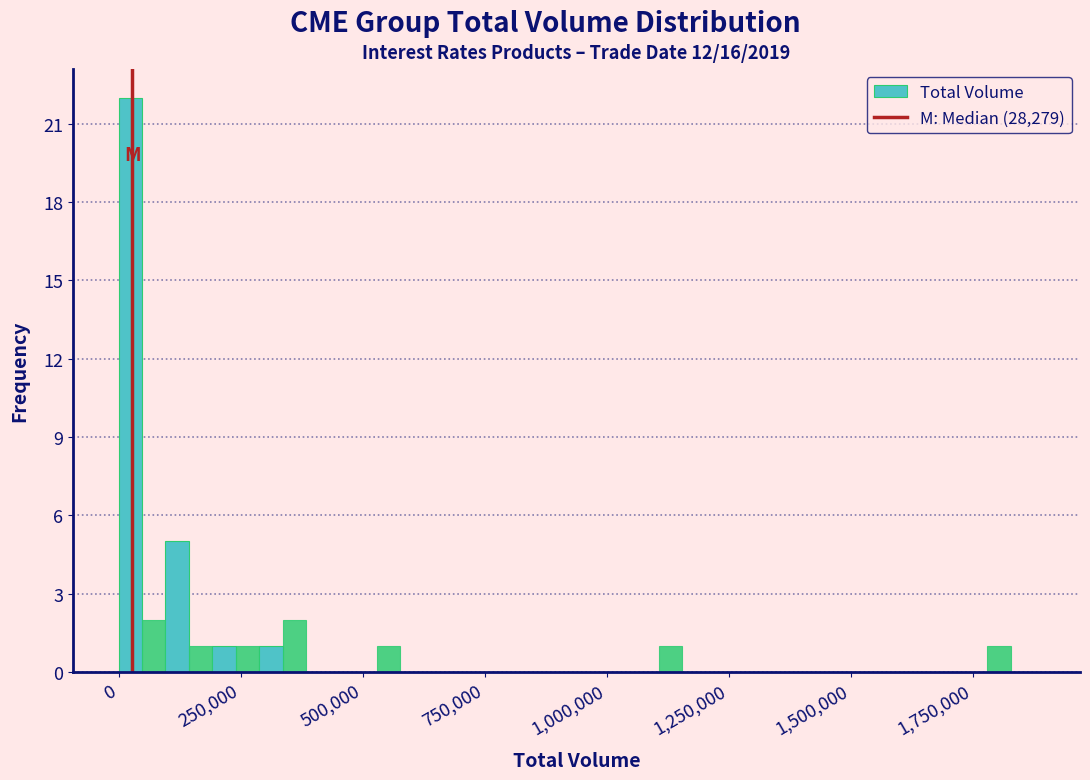

Around what value on the x-axis is the tallest bar? Give the approximate position of its centre, as read against the axis.

0